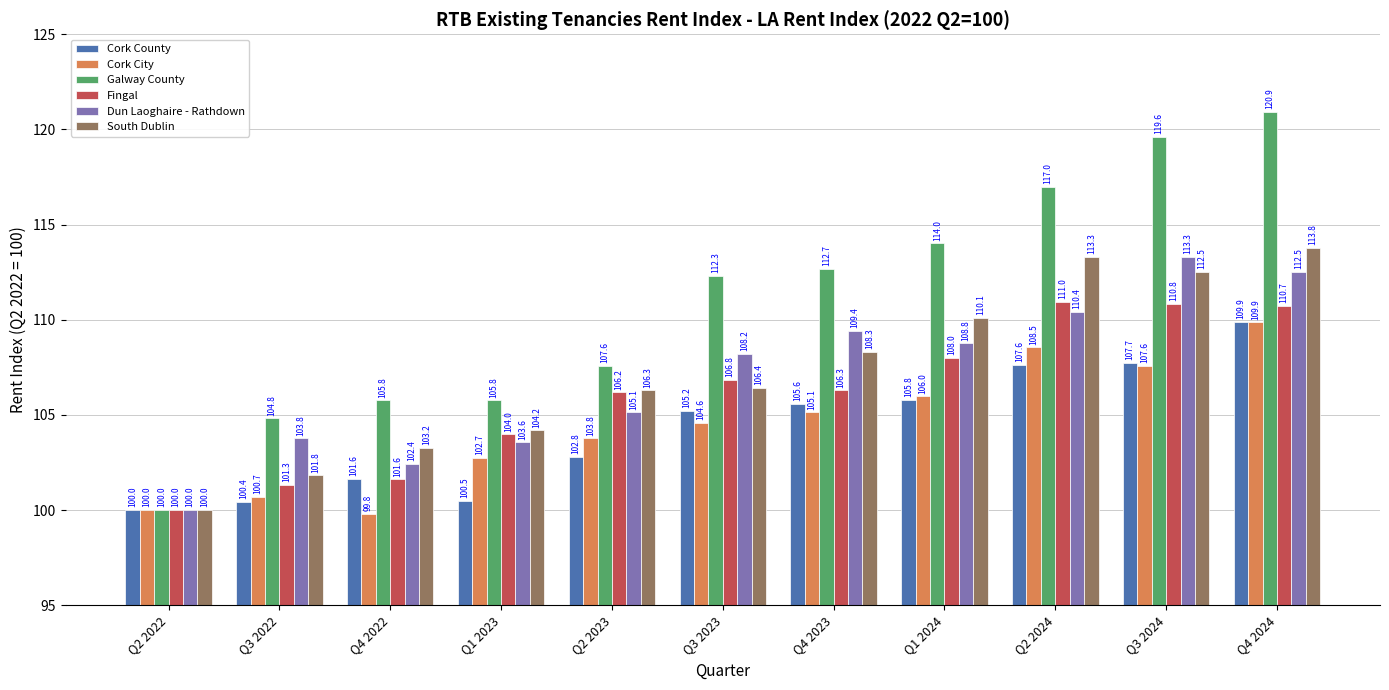

Are the bars horizontal?

No